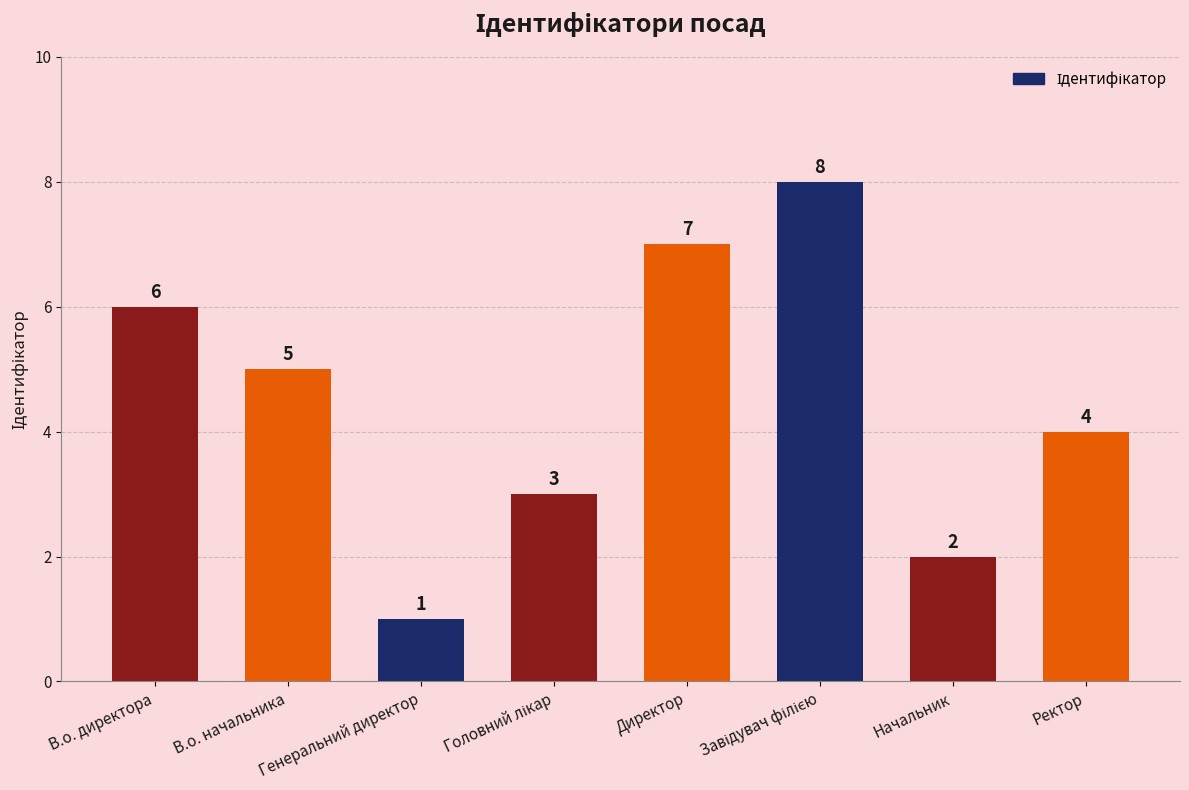

What is the sum of all values?

36